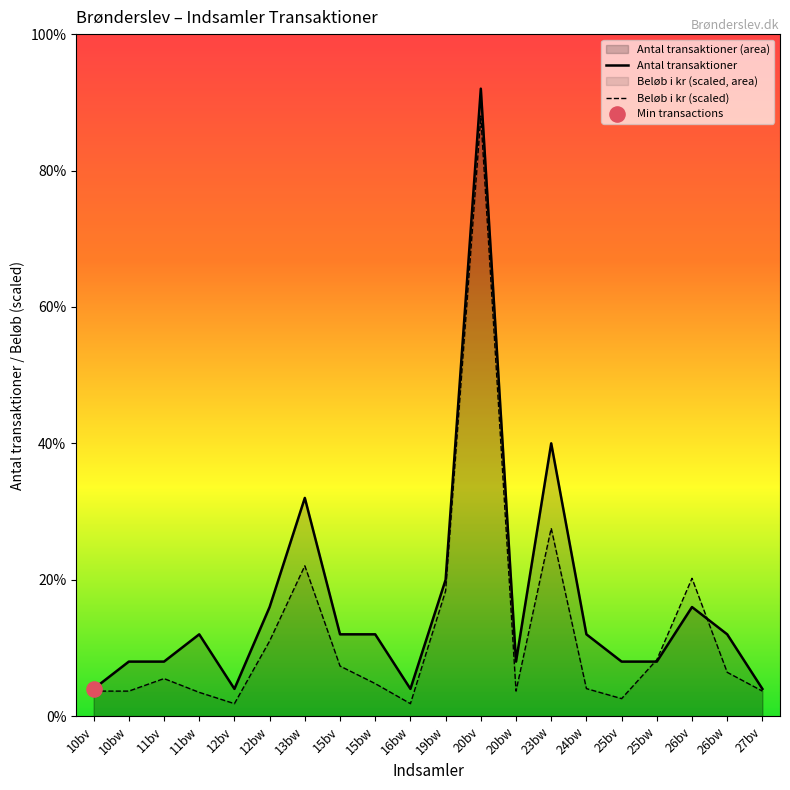

Which series contains the lowest Y value?

Beløb i kr (scaled)